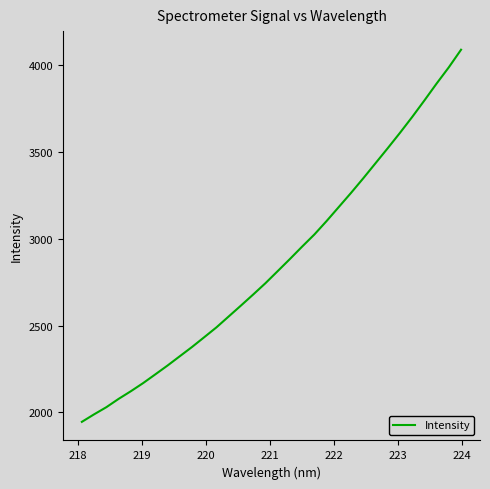

What is the difference between the maximum and minimum values?

2142.4